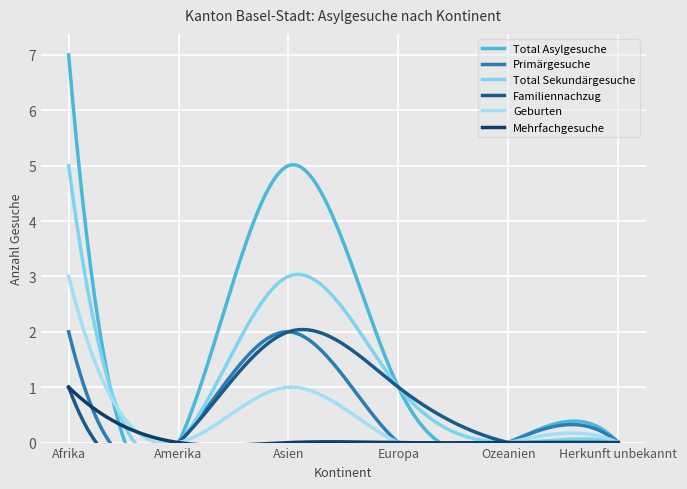

What are all the series names shown in the legend?

Total Asylgesuche, Primärgesuche, Total Sekundärgesuche, Familiennachzug, Geburten, Mehrfachgesuche